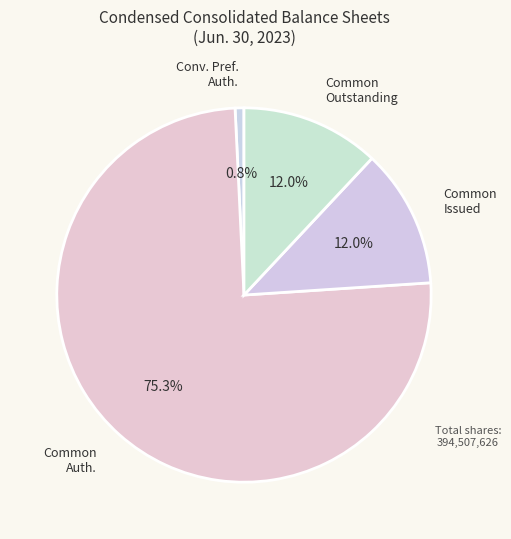

Does any single category account for the majority?

Yes